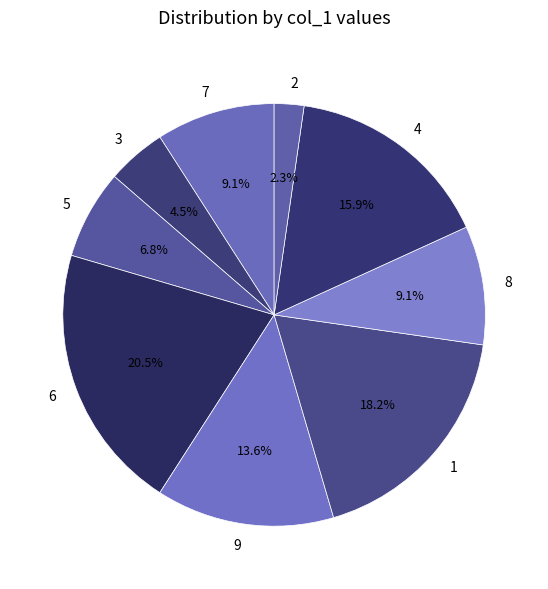

Which slice is the smallest?

2